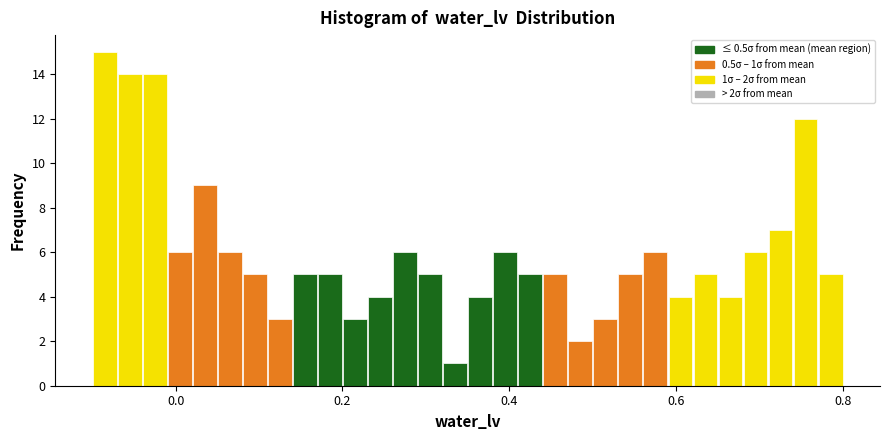

Around what value on the x-axis is the tallest bar? Give the approximate position of its centre, as read against the axis.

-0.08